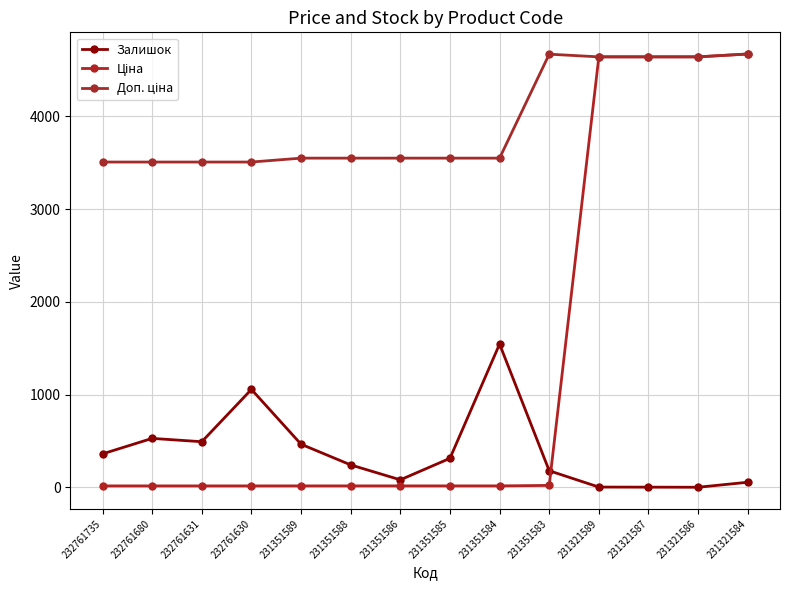

Reading right to left, list all the values displayed in this chart.

Залишок: 55.0	1.0	2.0	3.0	179.0	1545.0	313.0	81.0	242.0	465.0	1056.0	492.0	528.0	361.0
Ціна: 4672.9	4642.5	4642.5	4642.5	20.8	15.8	15.8	15.8	15.8	15.8	15.6	15.6	15.6	15.6
Доп. ціна: 4673.0	4642.0	4642.0	4642.0	4671.0	3550.0	3550.0	3550.0	3550.0	3550.0	3508.0	3508.0	3508.0	3508.0